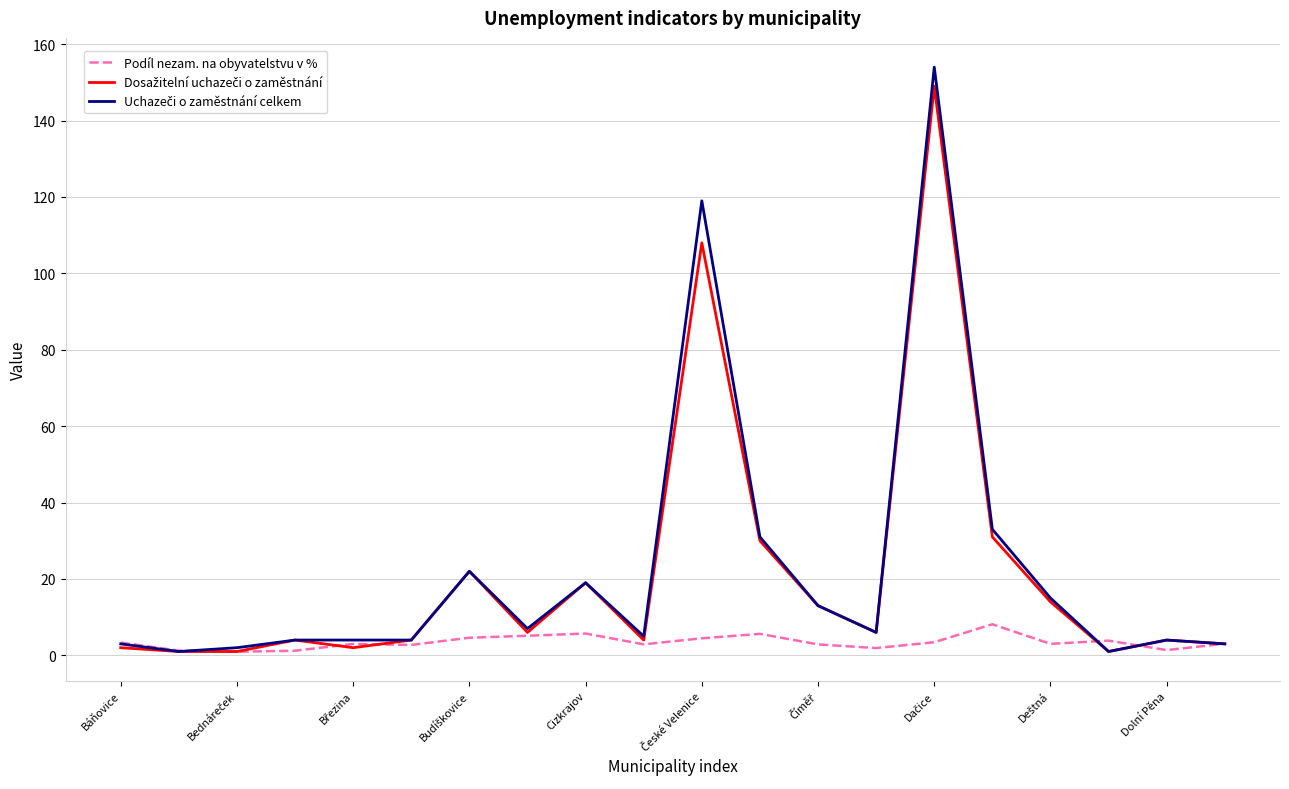

What is the average value of the Uchazeči o zaměstnání celkem series?

22.5